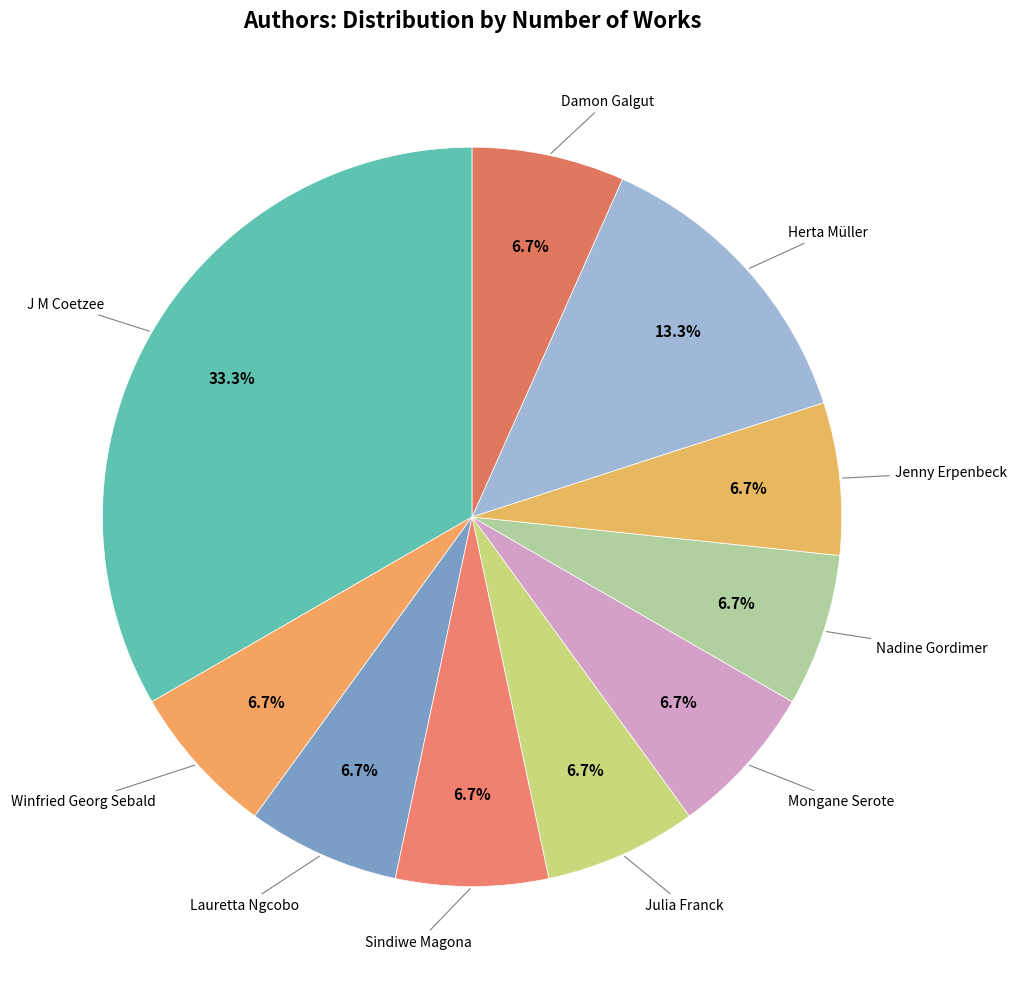

Which slice is the largest?

J M Coetzee